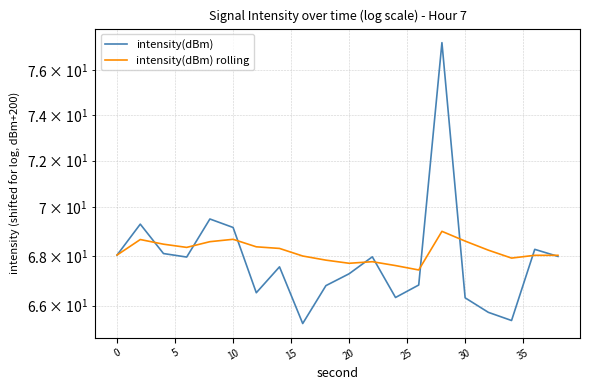

The value of intensity(dBm) at 17 is 43.5. True or false?

False